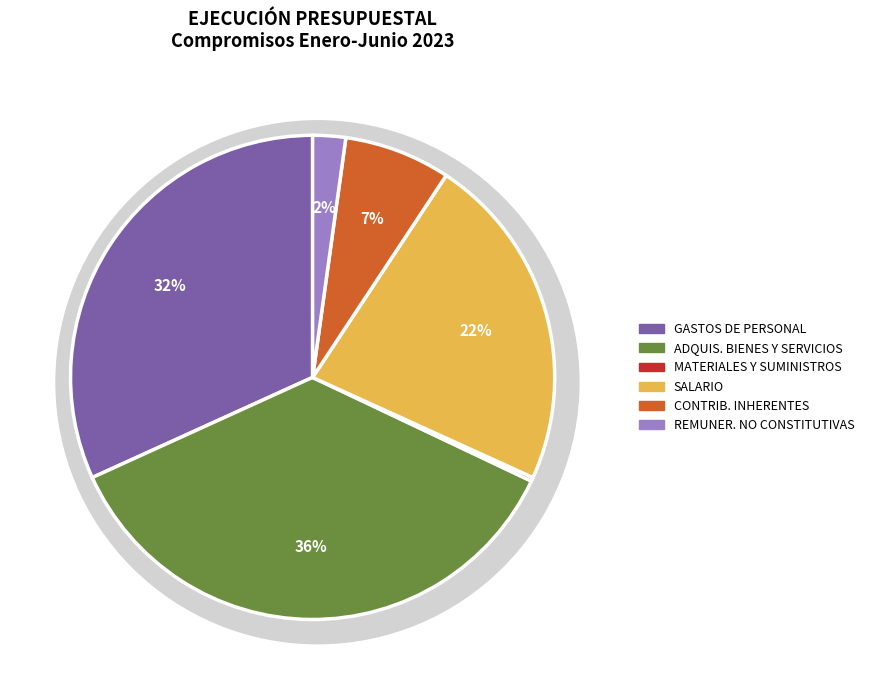

What percentage is NOT represented by ADQUISICIÓN DE BIENES Y SERVICIOS?

63.8%